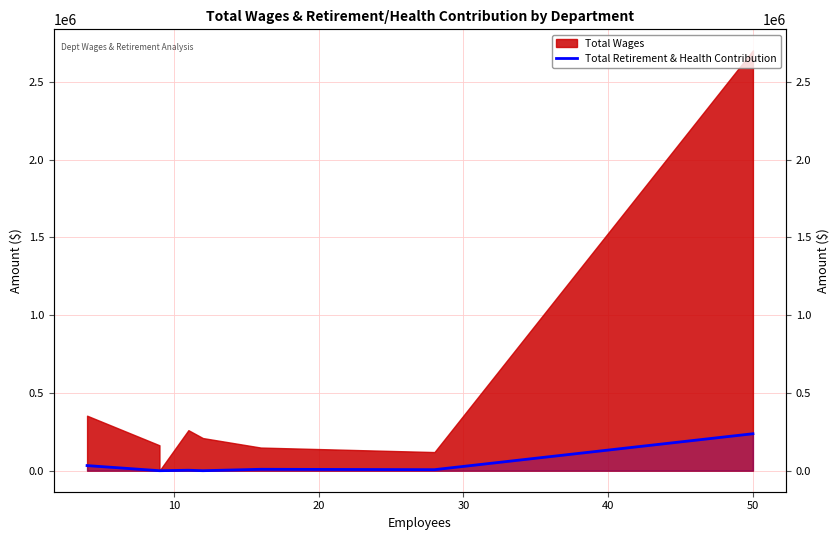

True or false: the data shows 15422 at 0.

False